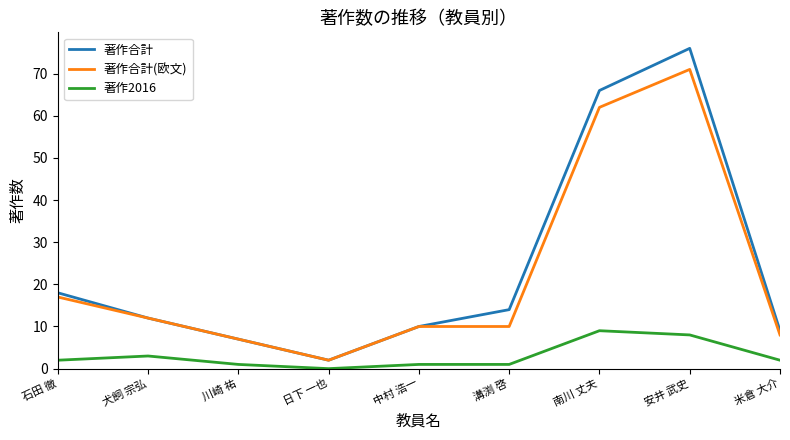

What position from the right is 石田 徹?

9